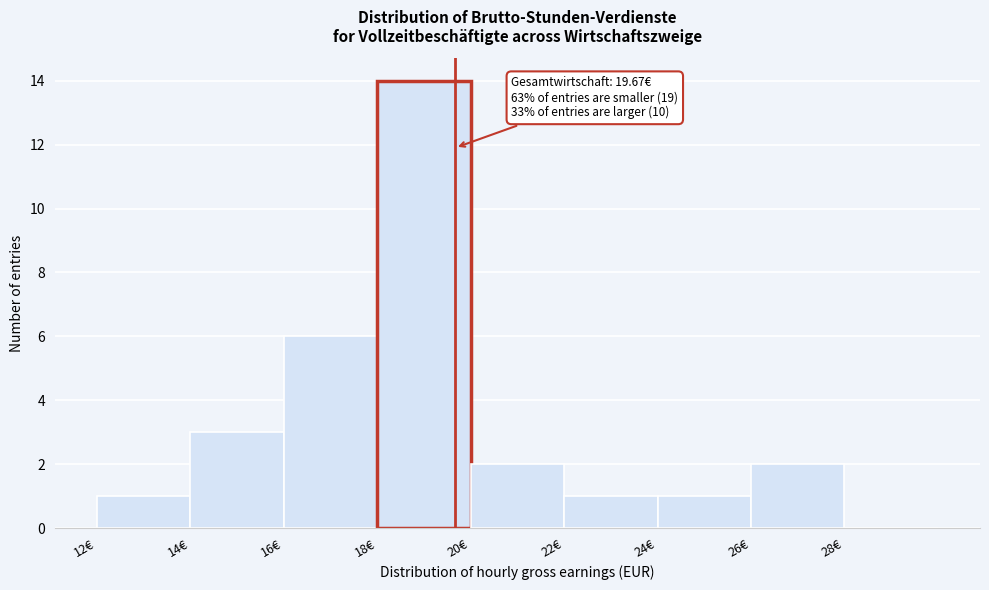

Over which range of the x-axis is the bar tallest?

18 to 20